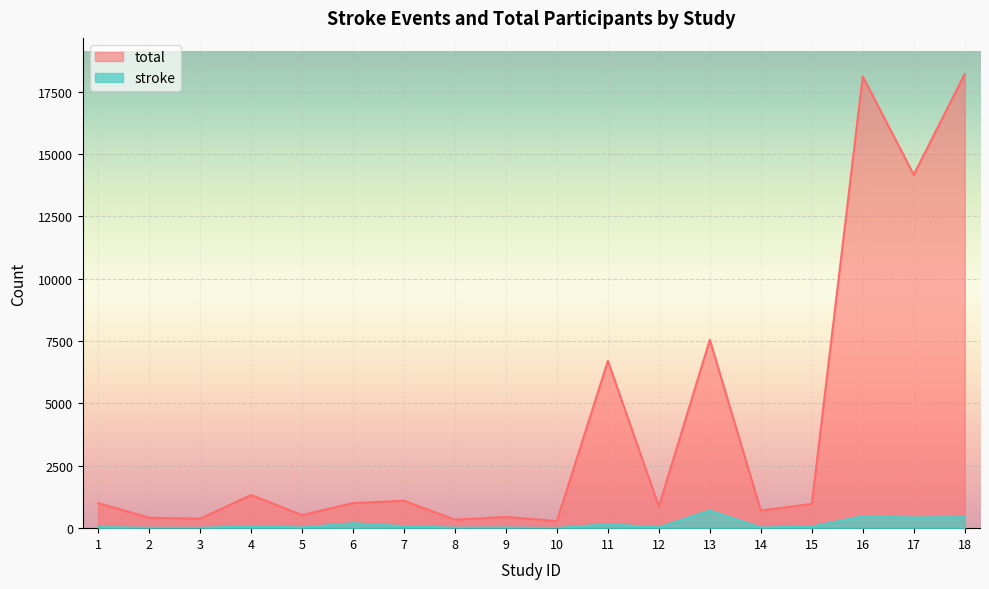

True or false: stroke and total cross at least once.

False